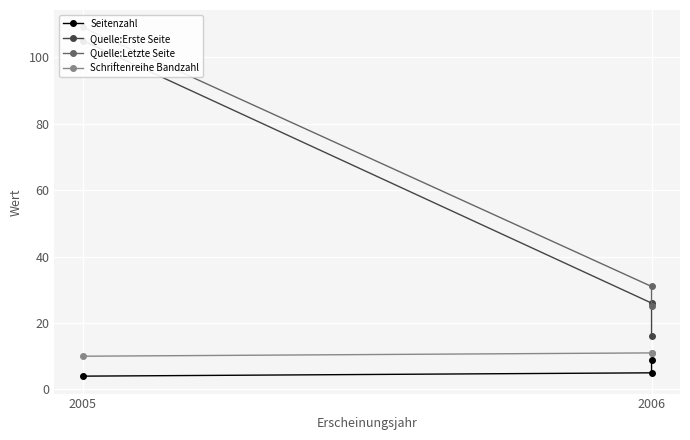

List the series in order of their peak value, lowest first.

Seitenzahl, Schriftenreihe Bandzahl, Quelle:Erste Seite, Quelle:Letzte Seite